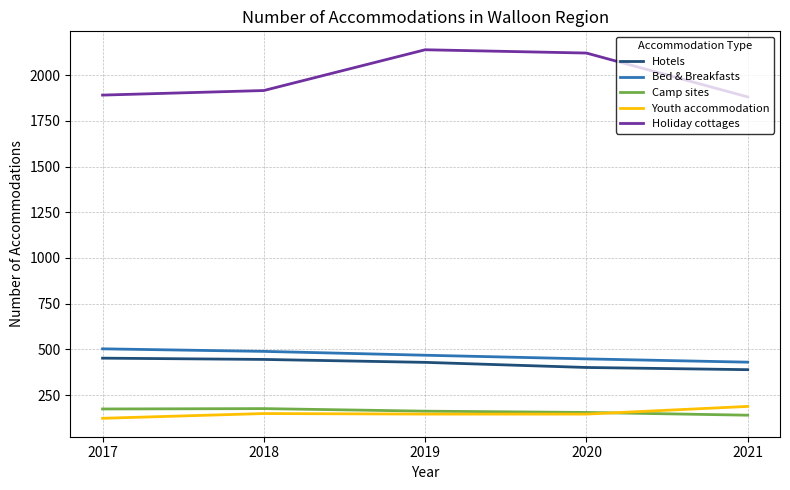

At which category does the chart reach its peak across all series?

2019